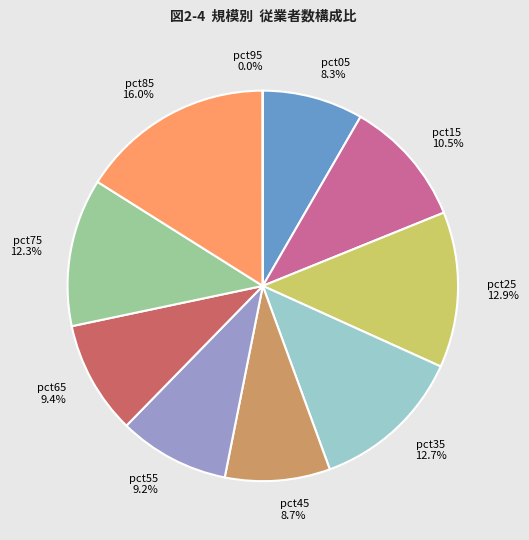

Which category has the biggest portion of the pie?

pct85